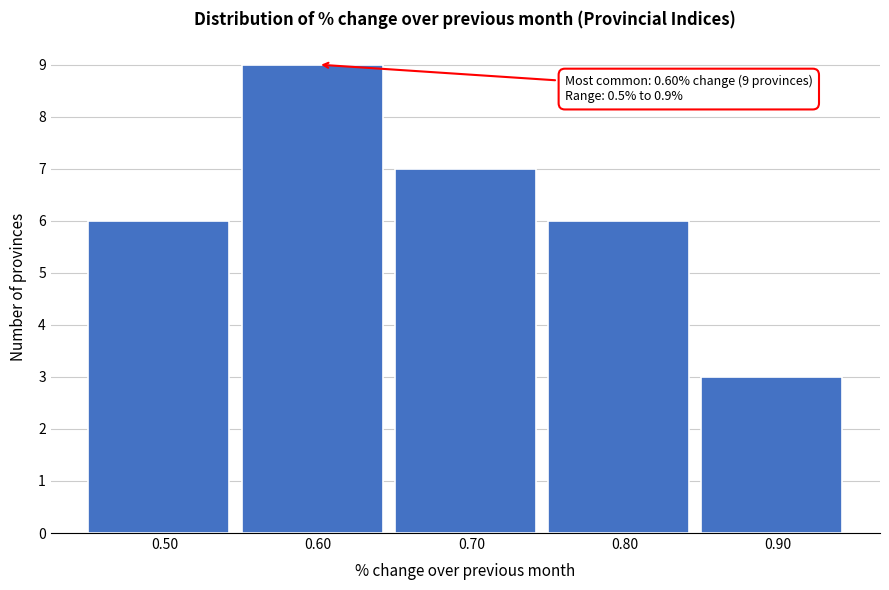

Over which range of the x-axis is the bar tallest?

0.55 to 0.65